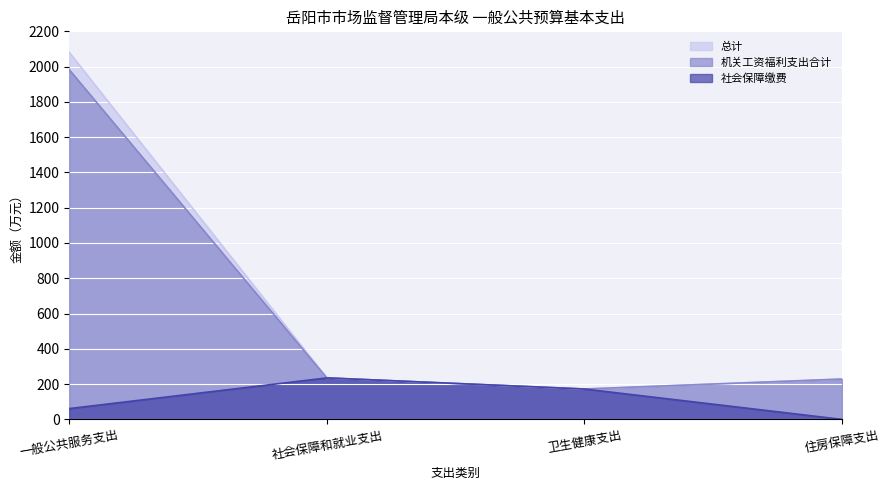

What is the spread (max minus min) of values at 一般公共服务支出?

2019.2